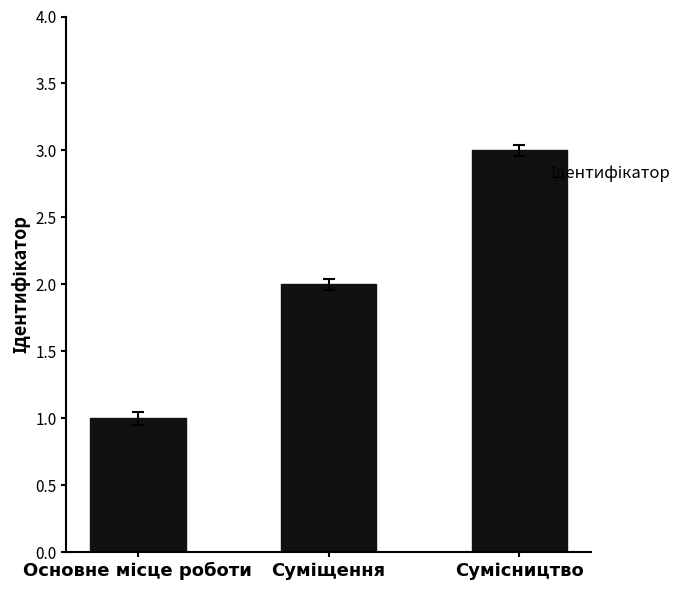

How many bars are there in total?

3